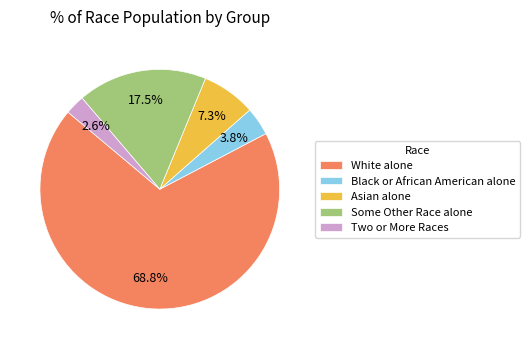

Which category has the biggest portion of the pie?

White alone